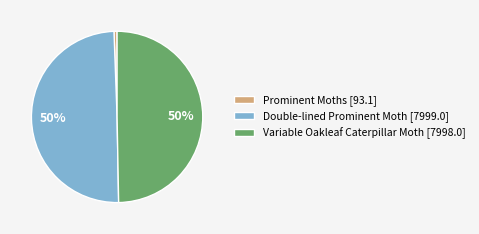

Is it true that Prominent Moths is 1% of the pie?

True